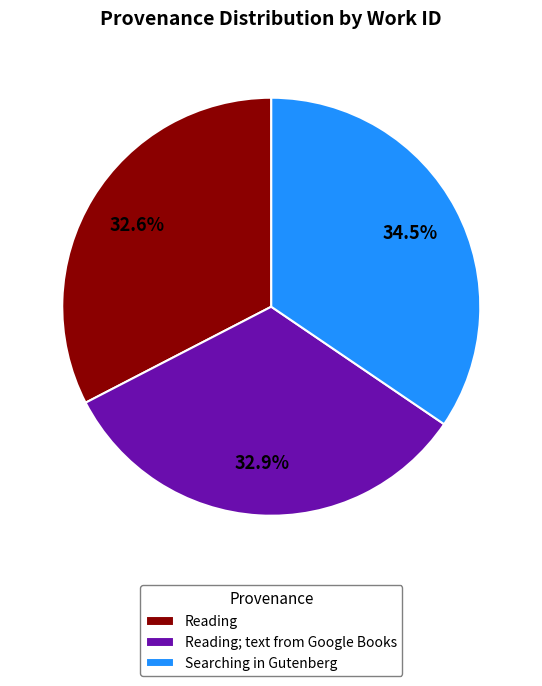

The Reading; text from Google Books slice represents 33% of the pie. True or false?

True